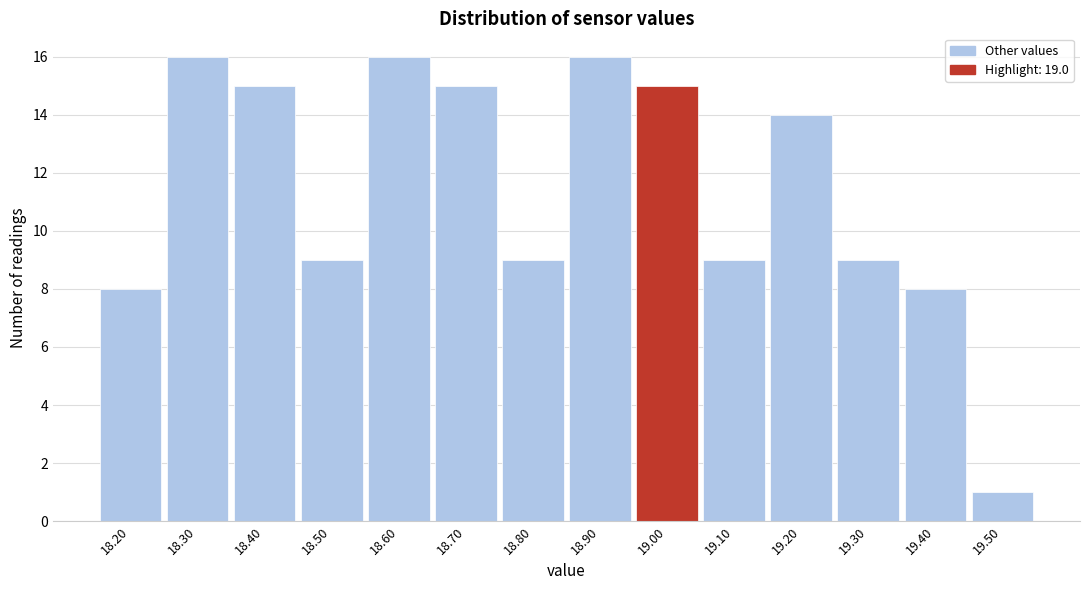

How tall is the bar that spans 19.45 to 19.55 on the x-axis? The values are not printed on the chart, so give them approximately, as read against the axis.

1